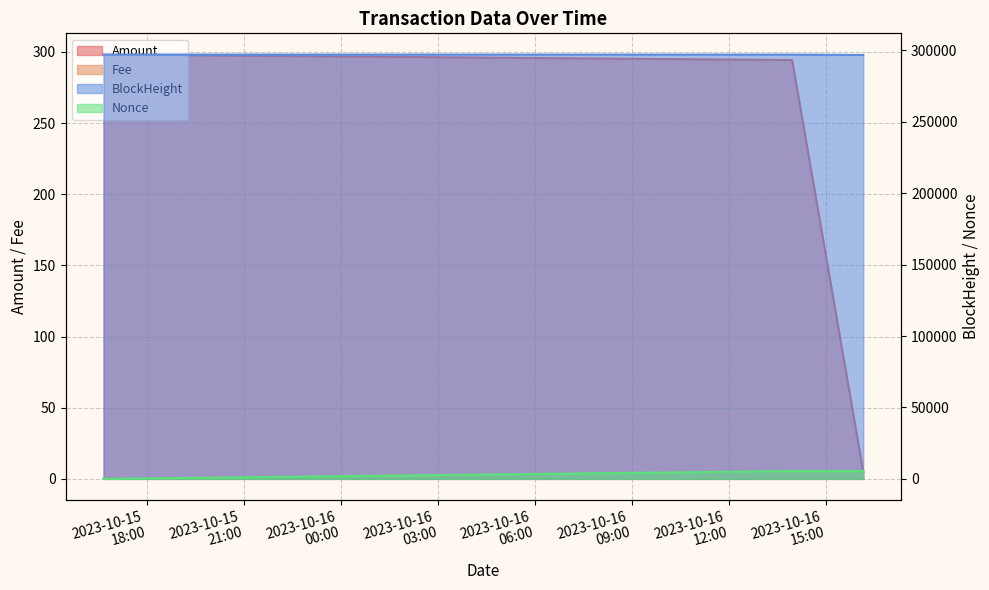

List the labels in order of BlockHeight value, largest first.

2023-10-15 16:39:00, 2023-10-16 13:57:00, 2023-10-16 16:09:00